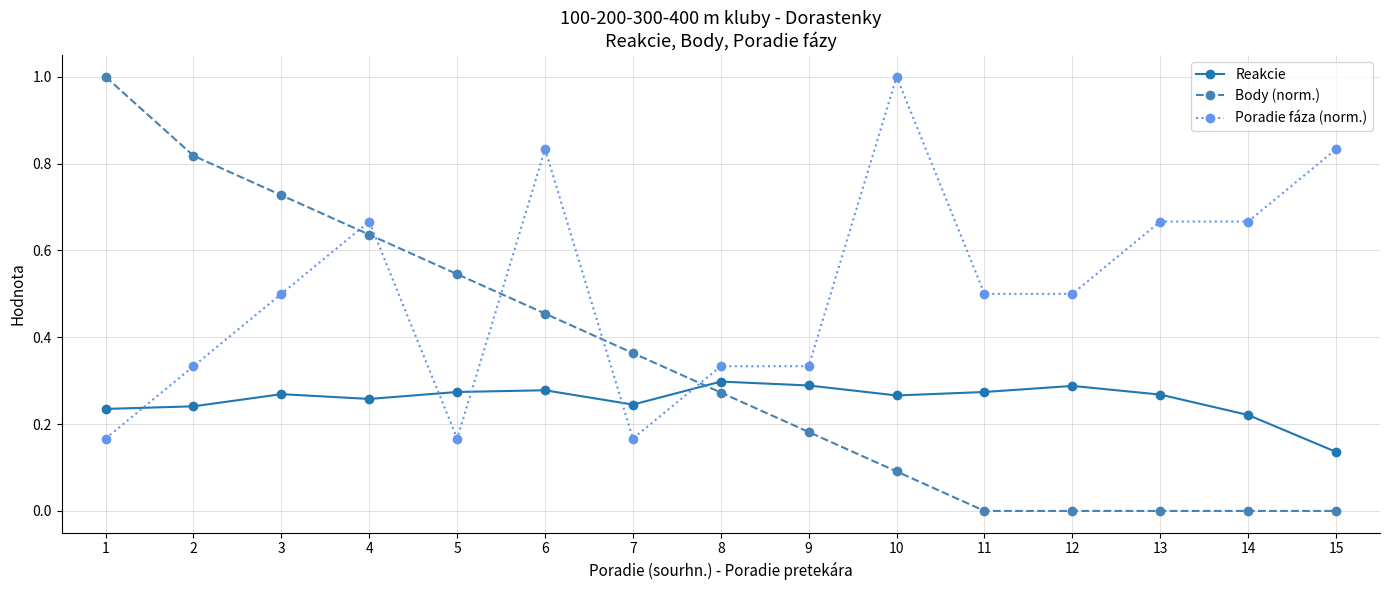

Is the value of Reakcie at 10 greater than the value of Poradie fáza (norm.) at 11?

No